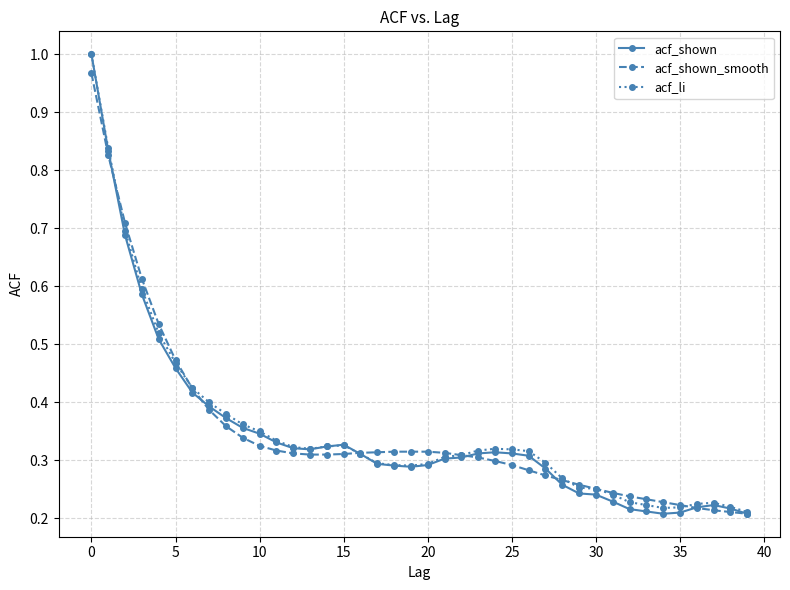

At how many categories does at least one series exceed 0?

40